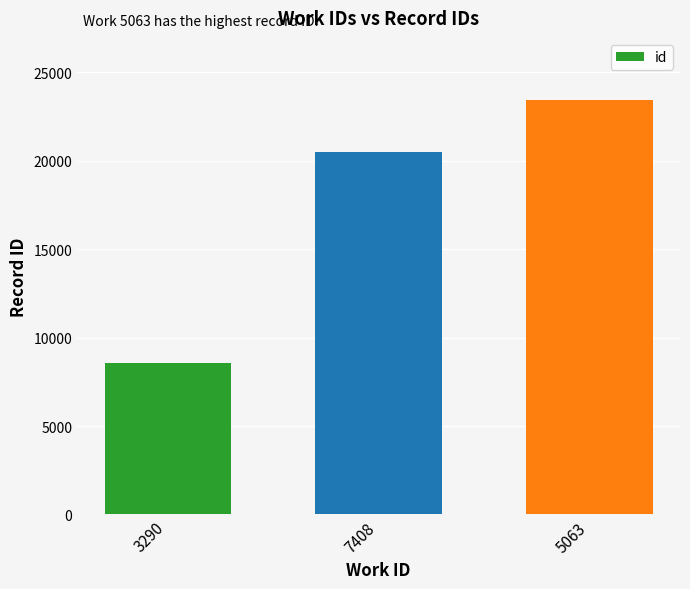

What position from the left is 7408?

2